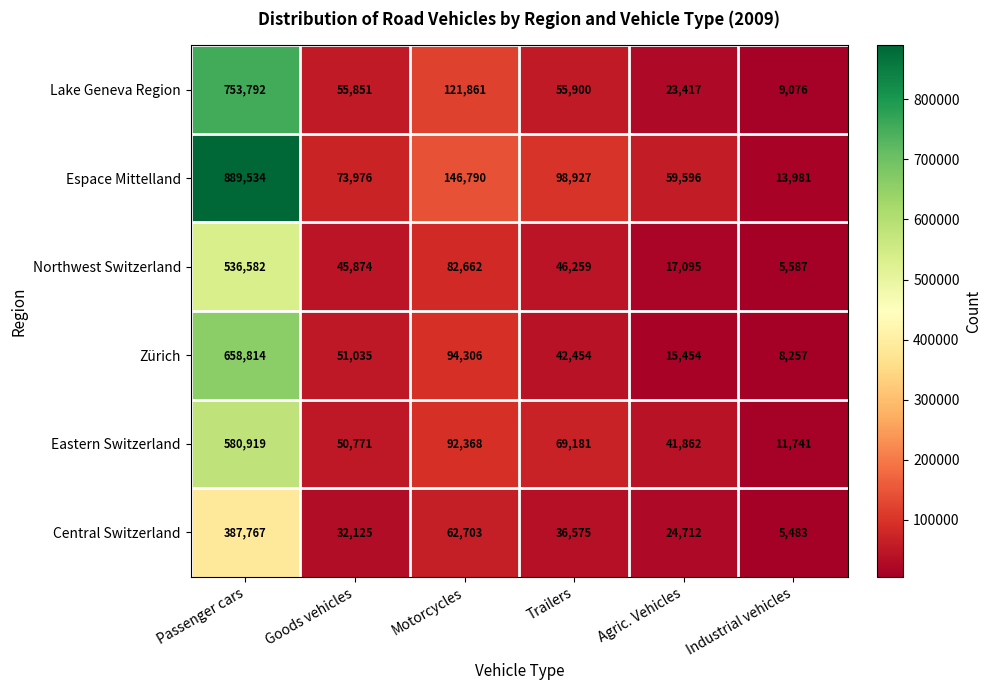

The Espace Mittelland series shows 5280 at Industrial vehicles. True or false?

False